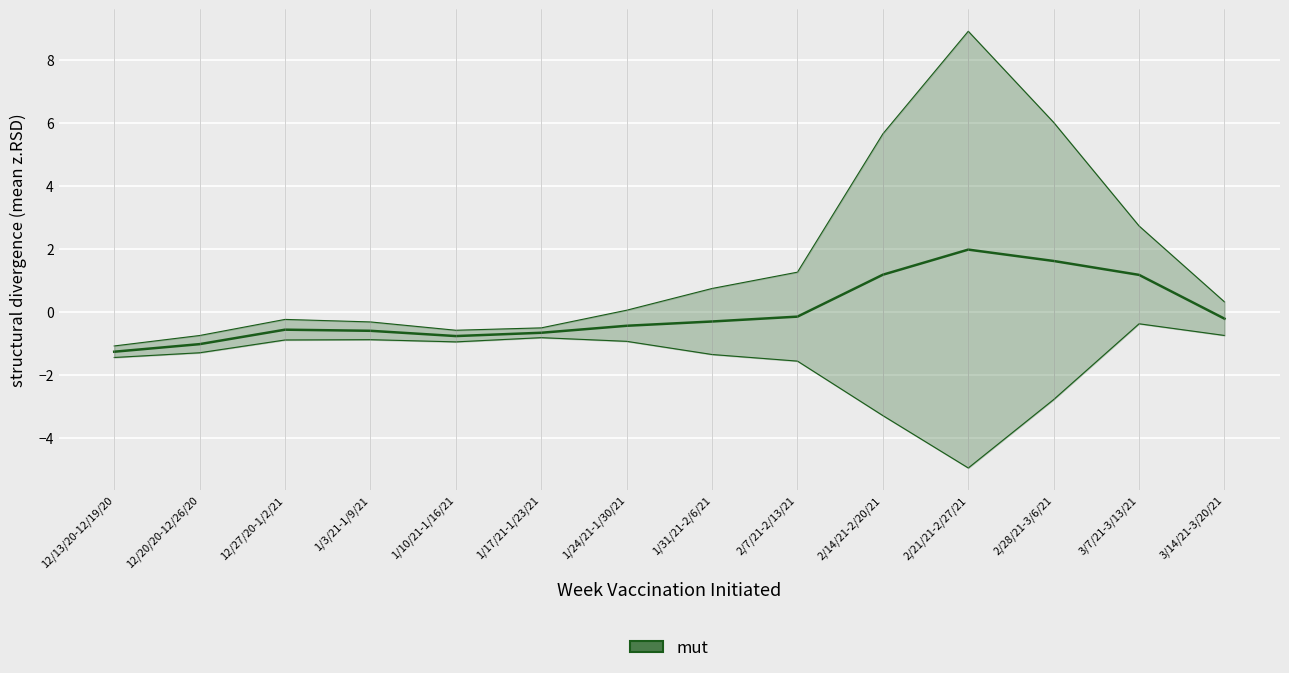

How many series are shown in this chart?

1